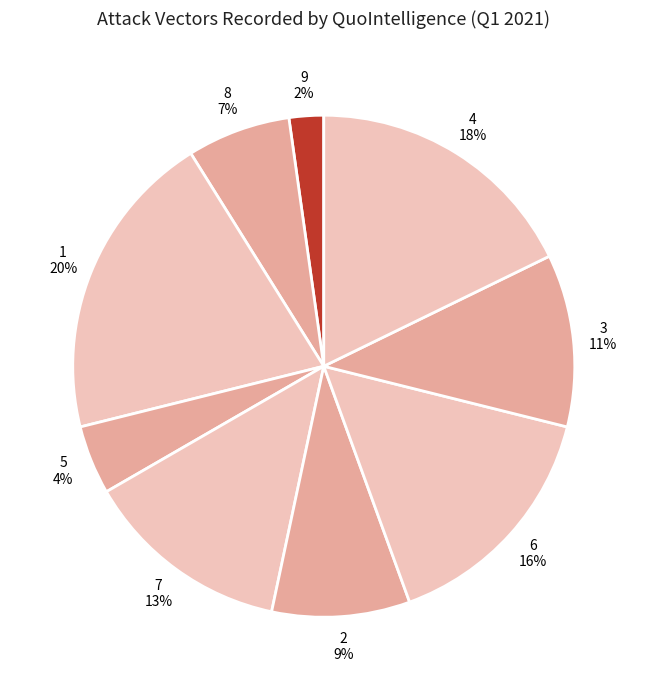

What is the ratio of the value at 4 to the value at 6?

1.1